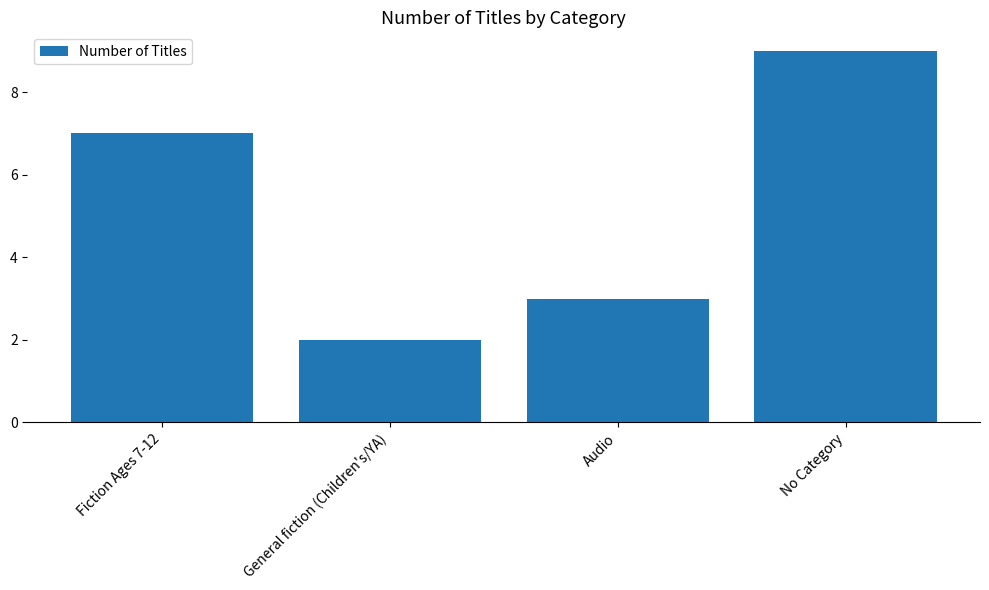

What is the label of the 3rd bar from the right?

General fiction (Children's/YA)